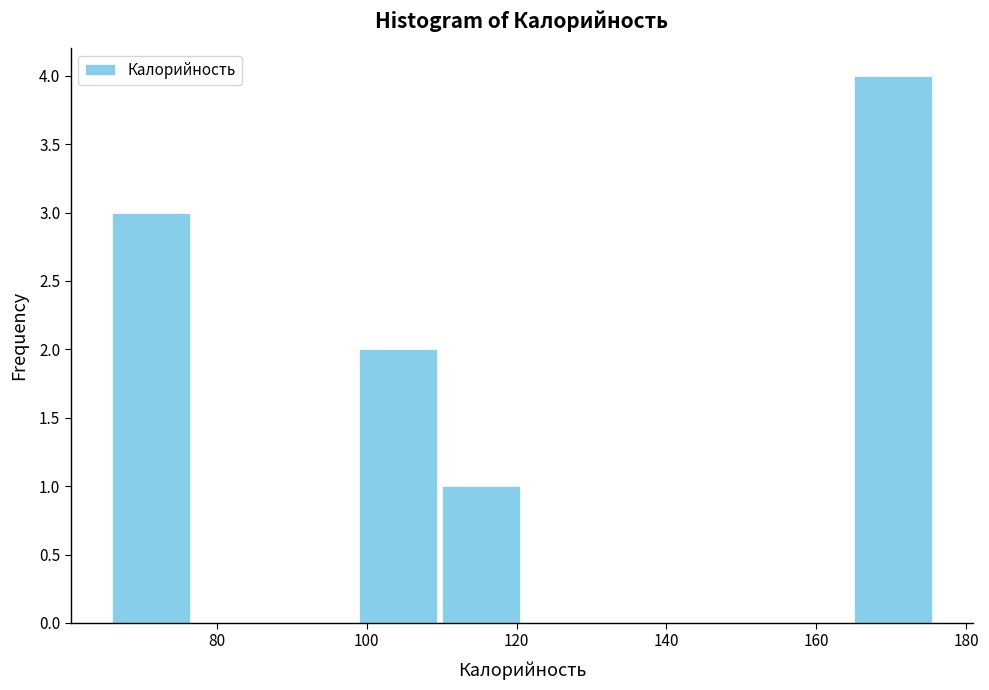

Reading left to right, transcribe this chart: for each bar, give the range it covers on the x-axis and its height. Neither the bar edges nor the heights are printed on the chart, so give them approximately, as read against the axes.

66 to 77: 3
77 to 88: 0
88 to 99: 0
99 to 110: 2
110 to 121: 1
121 to 132: 0
132 to 143: 0
143 to 154: 0
154 to 165: 0
165 to 176: 4